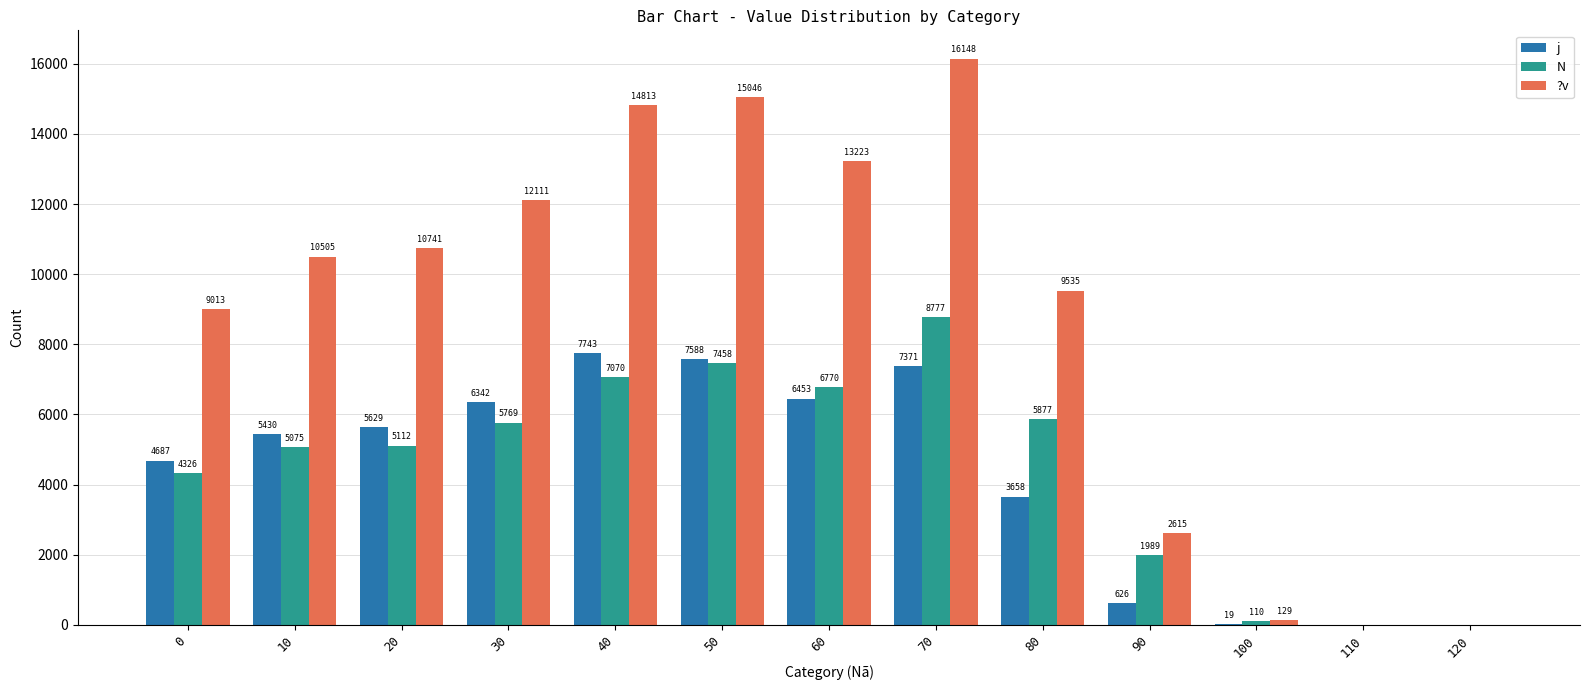

What is the total value across all series at 60?

26446